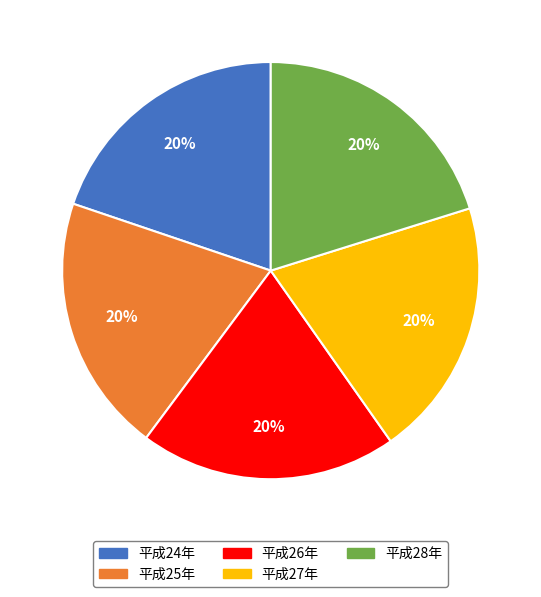

What percentage is the 平成26年 slice, to the nearest percent?

20%